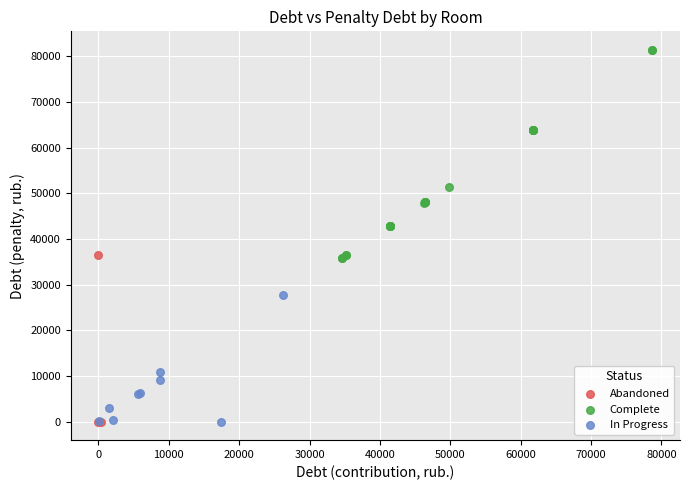

Which series reaches the maximum Y coordinate?

Complete